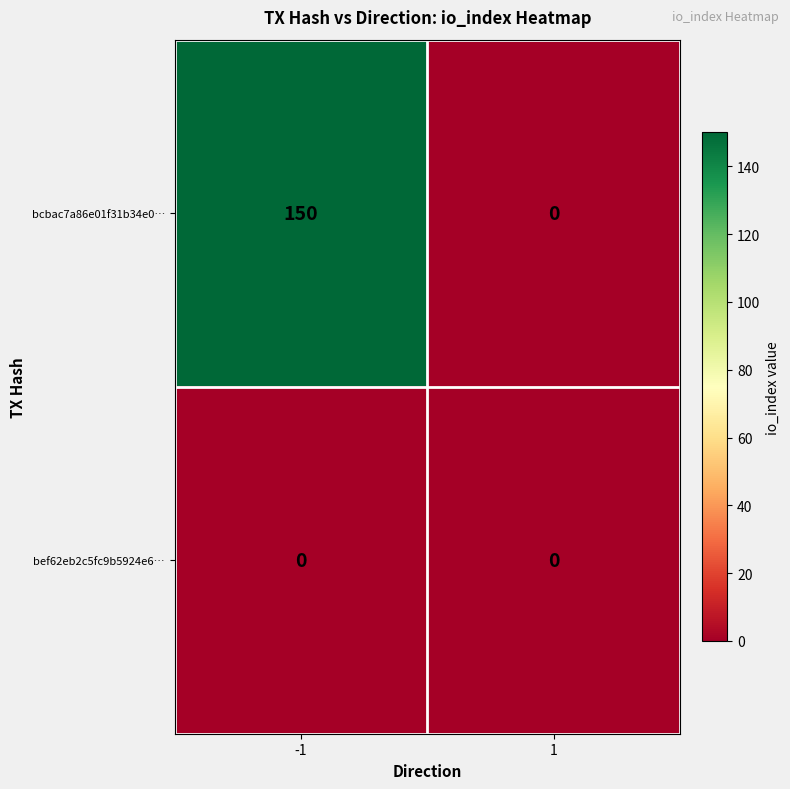

Count the number of data series in this chart.

2